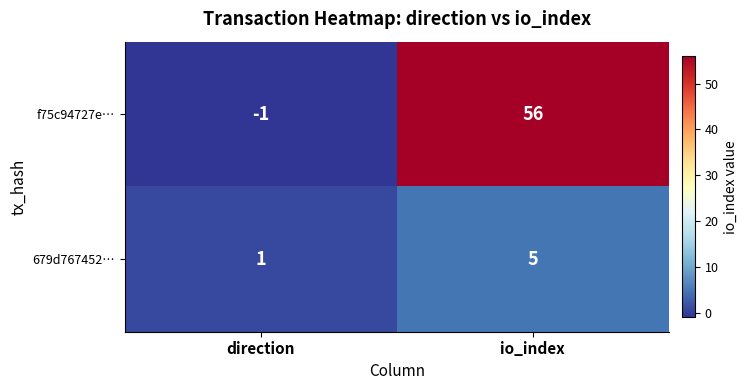

Rank the series by their maximum value, from lowest to highest.

679d767452…, f75c94727e…